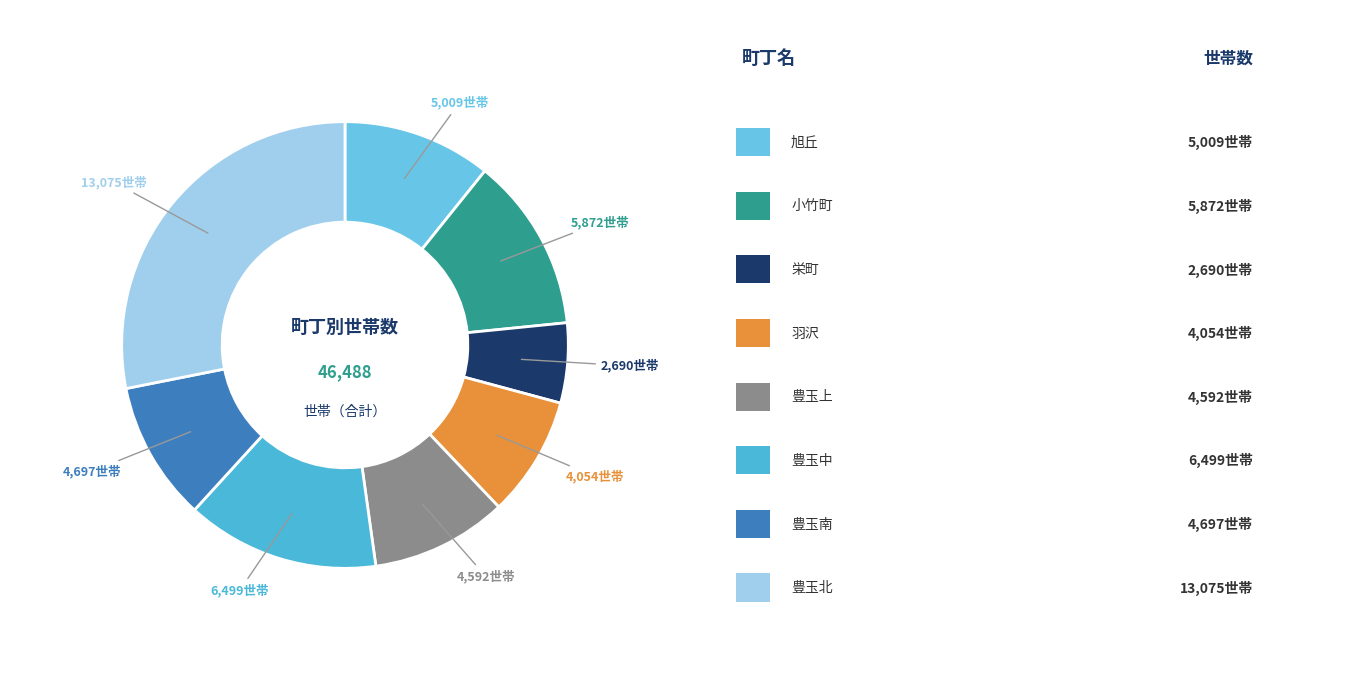

How many segments does this pie chart have?

8